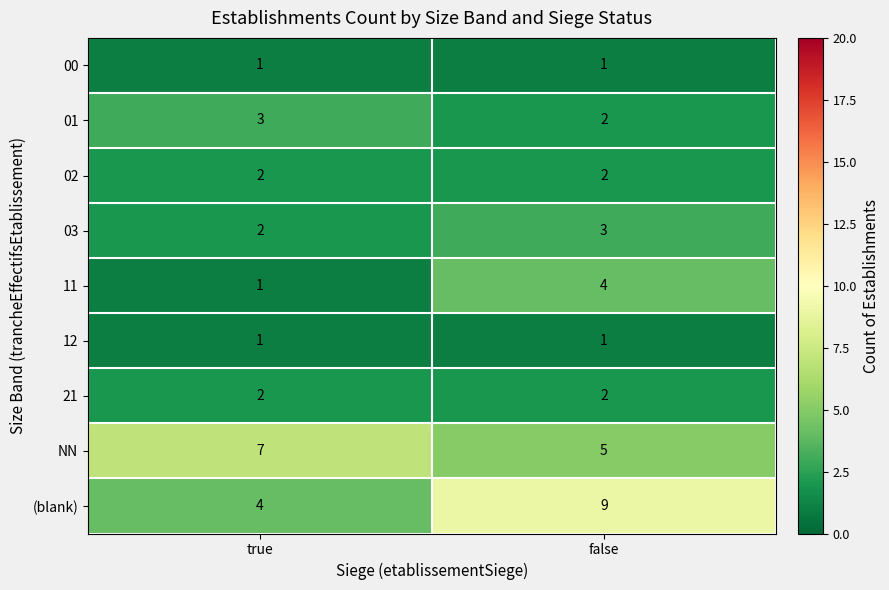

At which category is the sum across all series the highest?

false